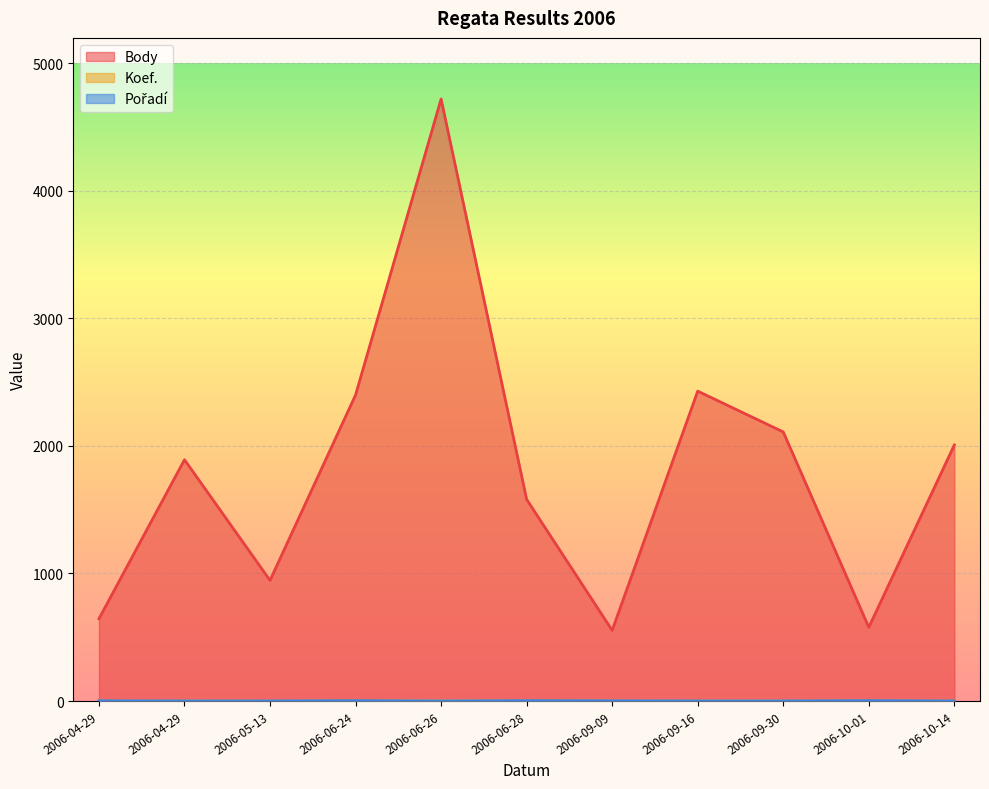

Rank the series by their maximum value, from highest to lowest.

Body, Koef., Pořadí